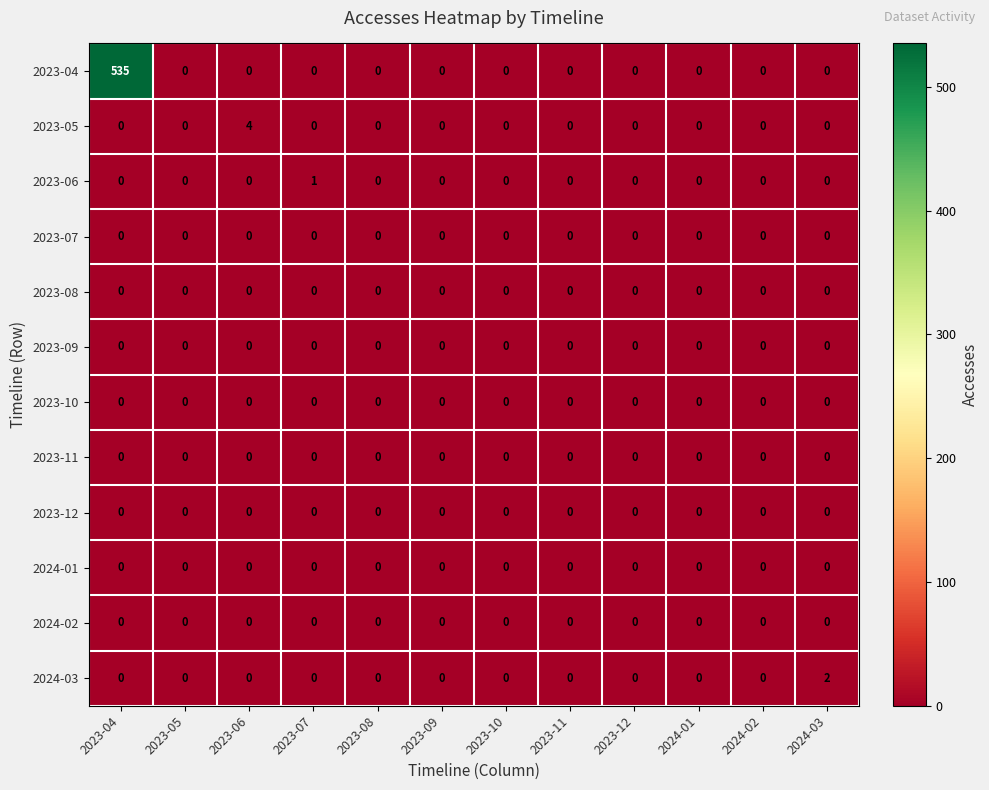

What is the greatest value displayed?

535